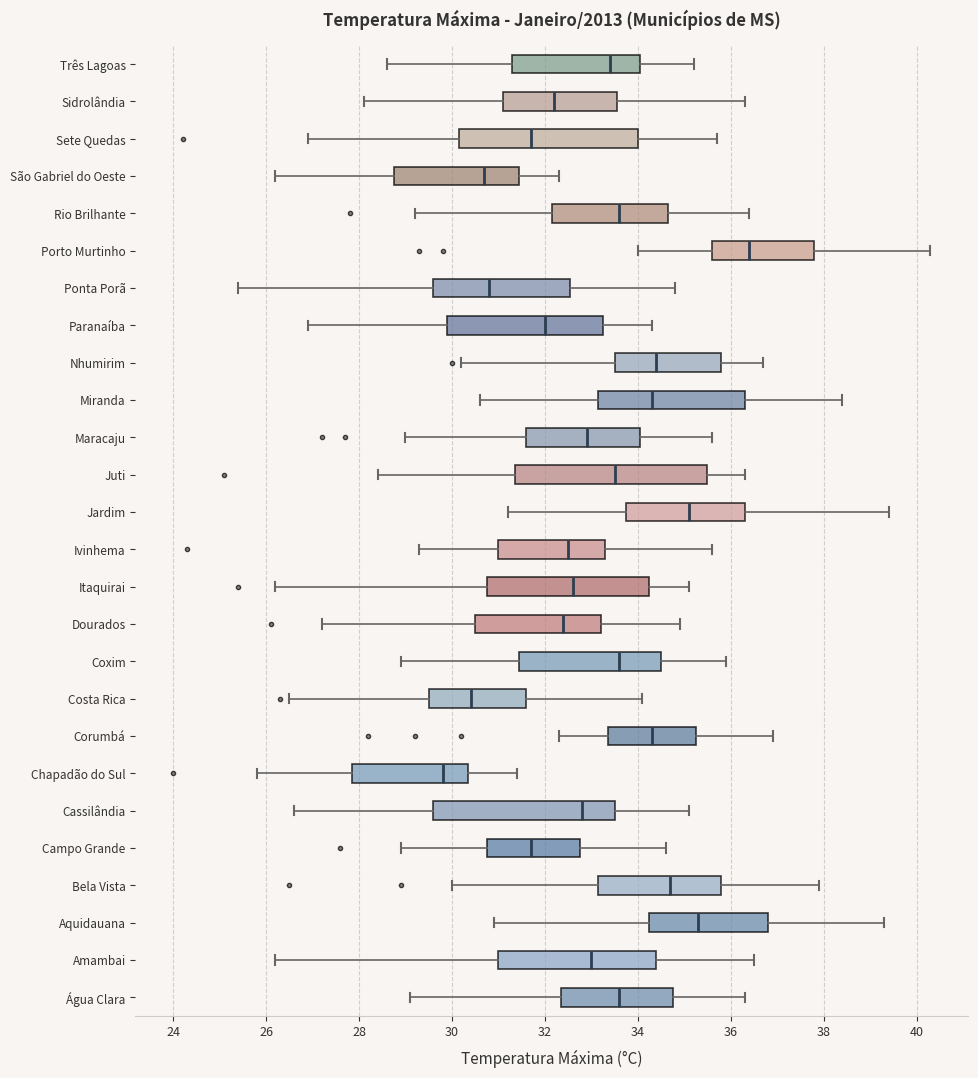

Which box is the widest, from its left edge to its right edge?

Juti